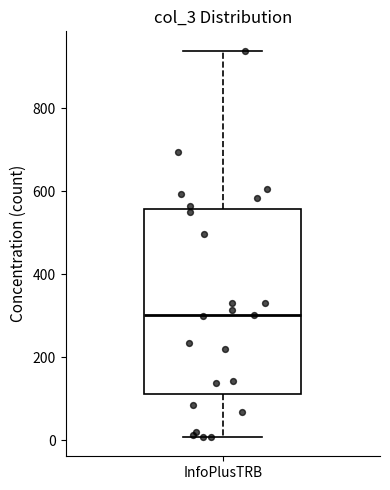

Read this box plot against the y-axis: the position of the median line, the range covered by the box, and the ends of both whiskers. The values are not printed on the chart, so give them approximately, as read against the axis.

median 300, box 120 to 560, whiskers 0 to 940